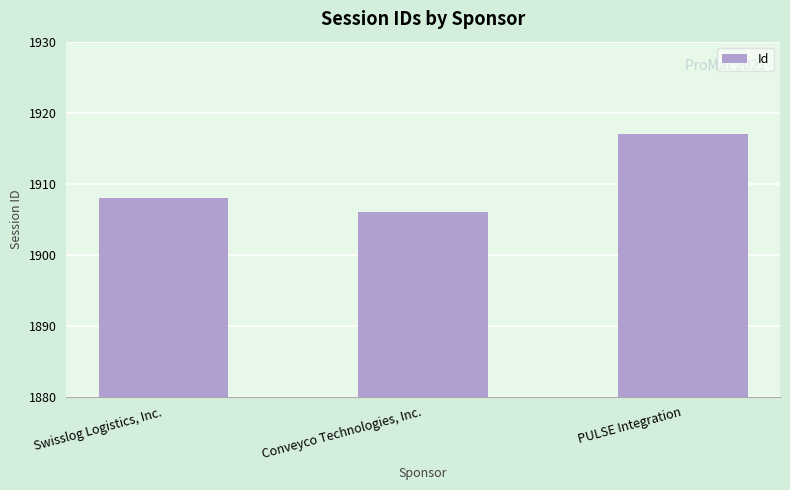

Does the chart contain any negative values?

No